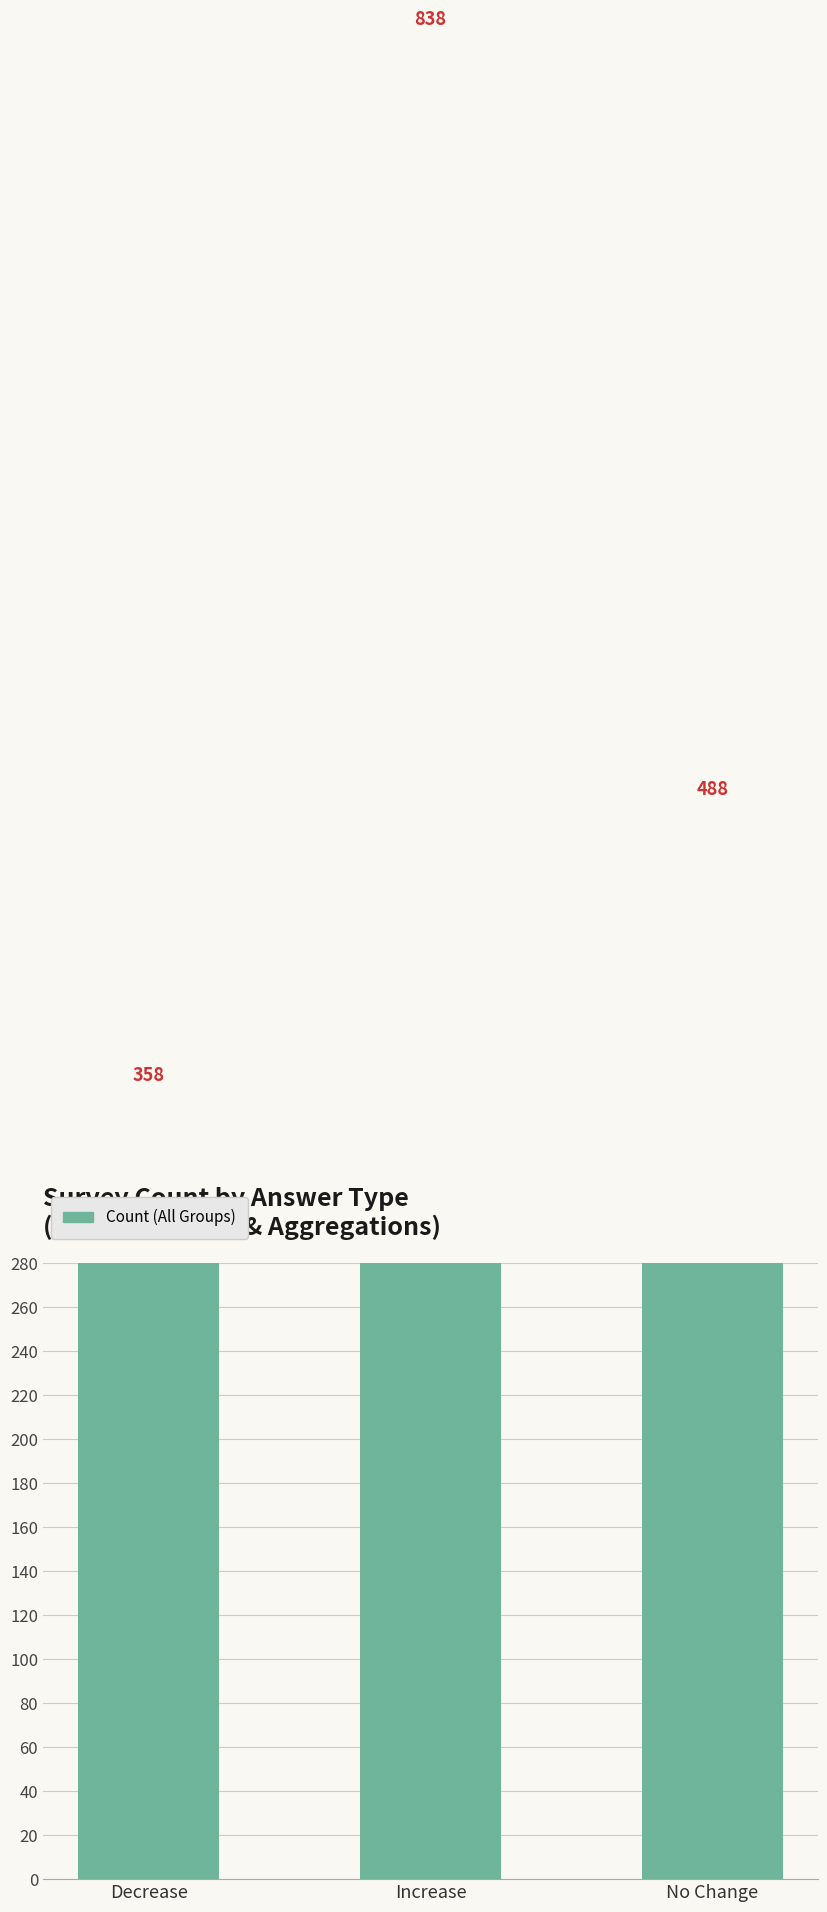

How many categories are shown in the chart?

3